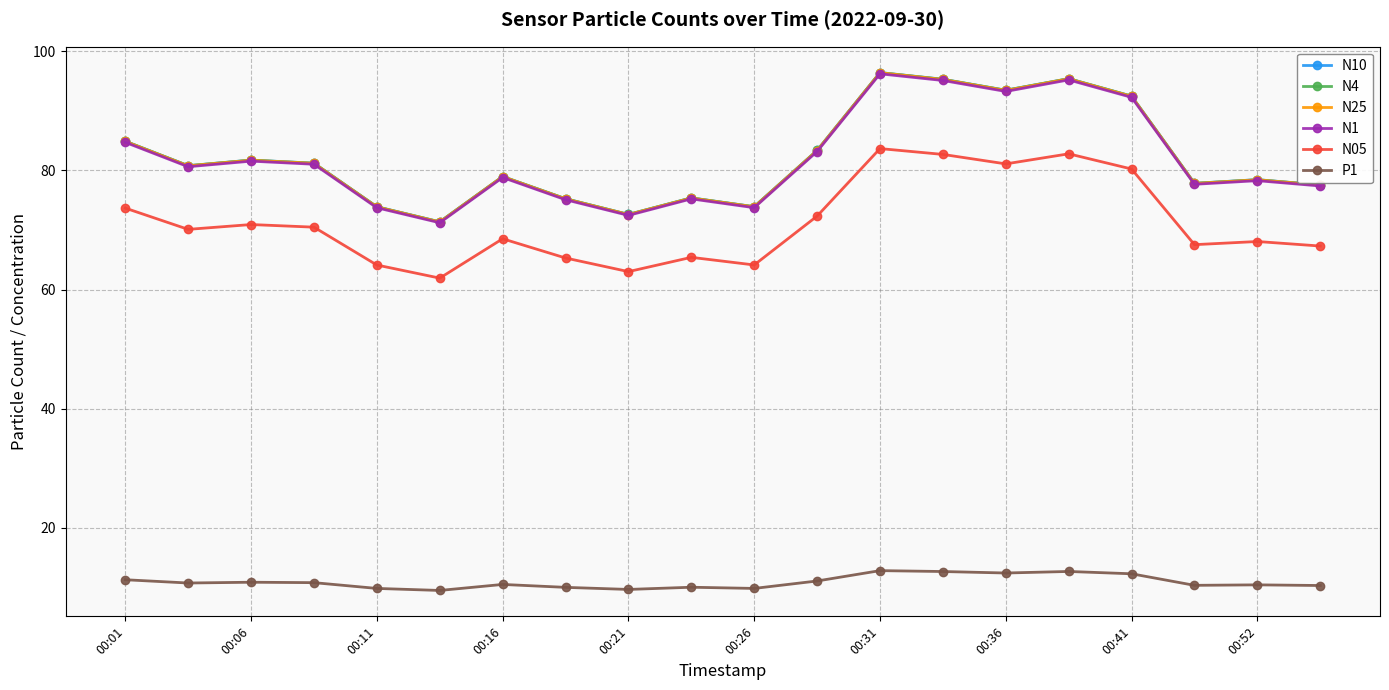

True or false: N10 has more than 0 points higher than both neighbors.

True